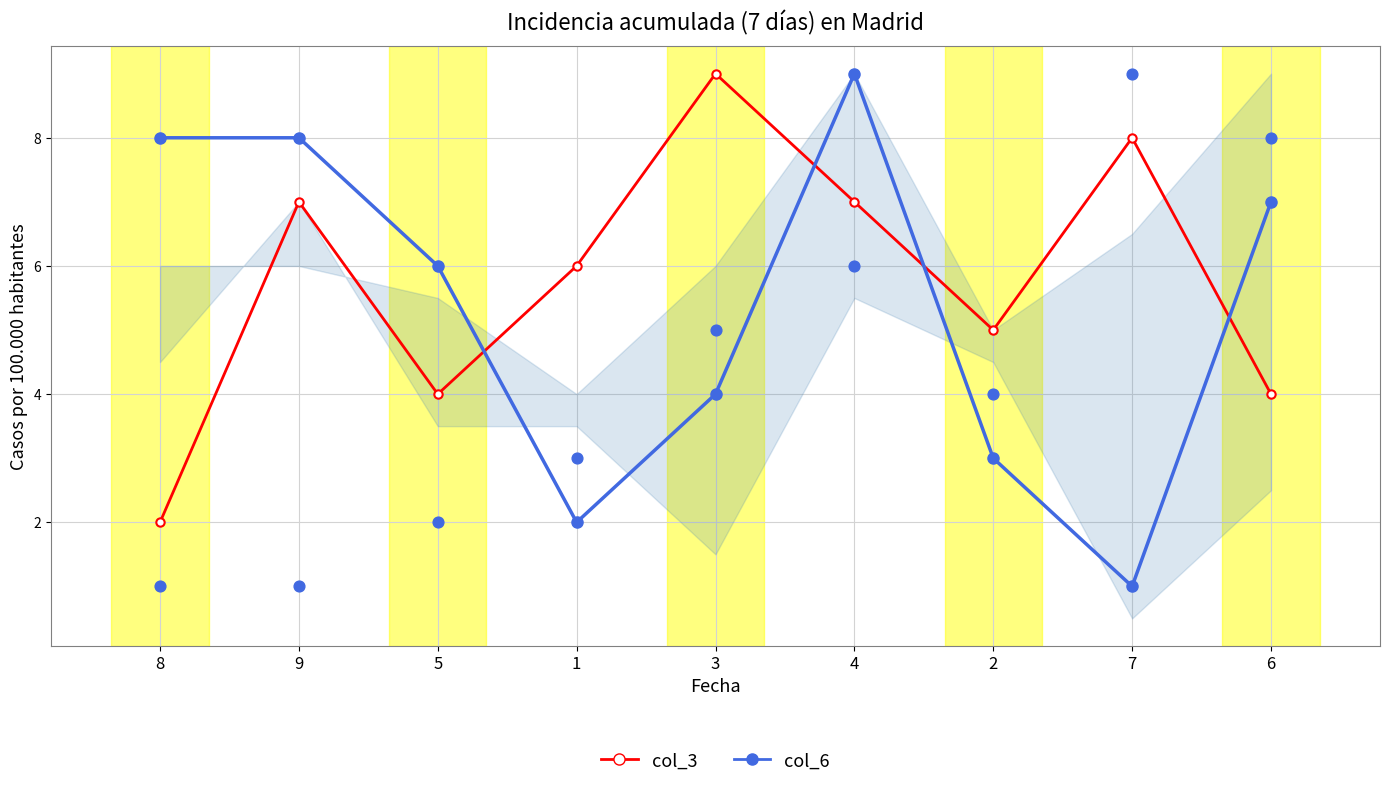

At which category is the sum across all series the highest?

4